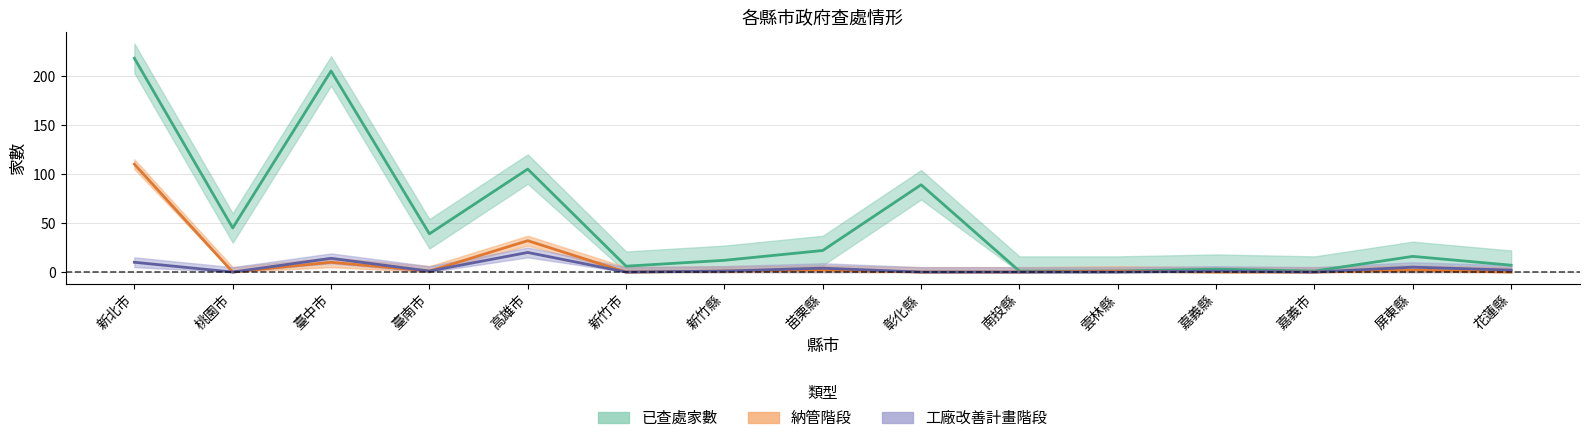

In 工廠改善計畫階段, how many points are higher than both neighbors (excluding endpoints)?

5